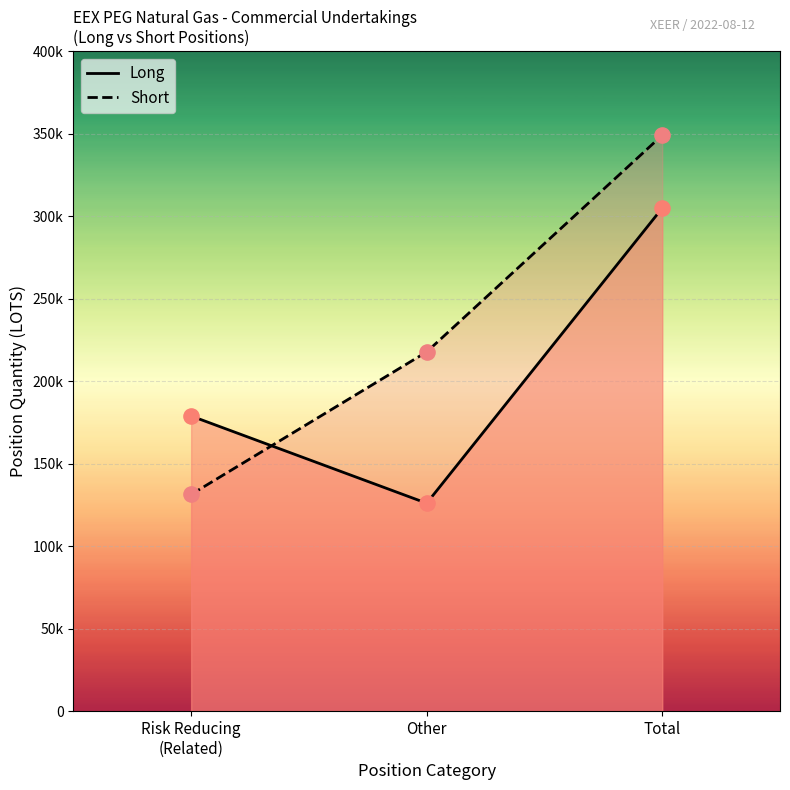

At how many categories does at least one series exceed 129399?

3